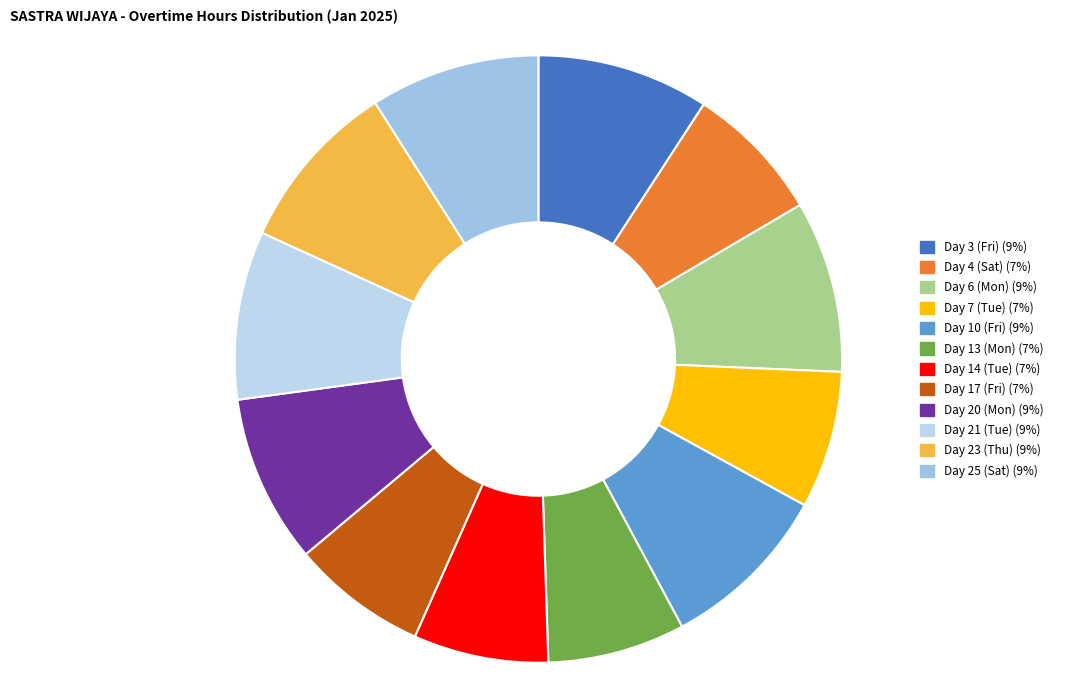

What percentage do Day 10 (Fri) and Day 21 (Tue) together represent?

18.1%